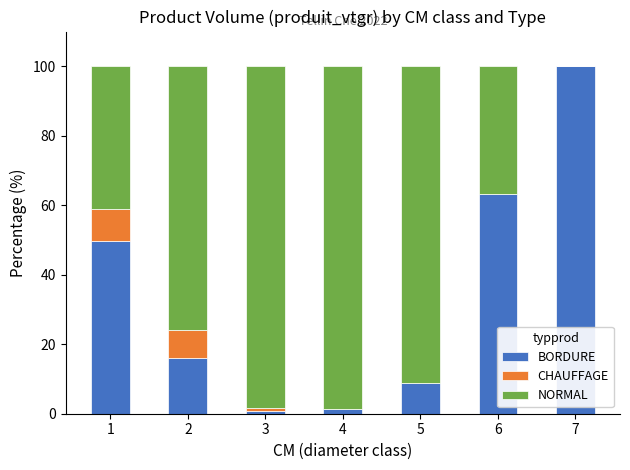

How many series are shown in this chart?

3